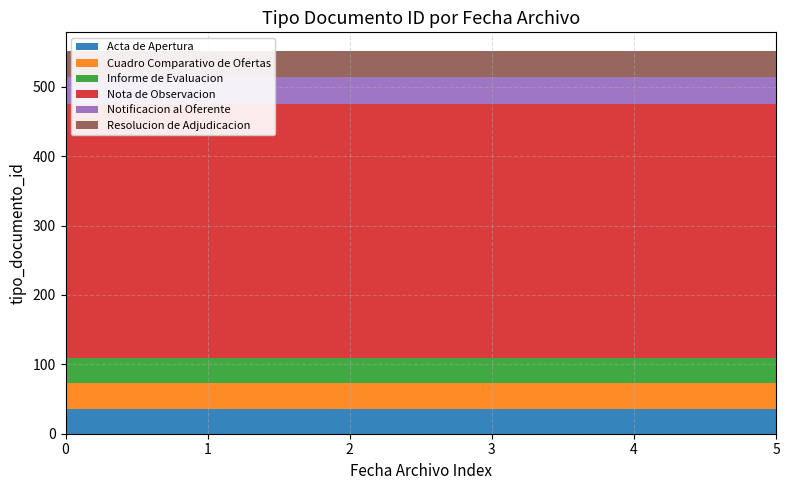

Reading left to right, extract all data points from this chart.

Acta de Apertura: 2018-12-11 12:22:19=35	2018-12-11 12:22:19=35	2018-12-11 12:22:19=35	2018-12-13 17:21:14=35	2018-12-11 12:22:19=35	2018-12-11 12:22:19=35
Cuadro Comparativo de Ofertas: 2018-12-11 12:22:19=38	2018-12-11 12:22:19=38	2018-12-11 12:22:19=38	2018-12-13 17:21:14=38	2018-12-11 12:22:19=38	2018-12-11 12:22:19=38
Informe de Evaluacion: 2018-12-11 12:22:19=36	2018-12-11 12:22:19=36	2018-12-11 12:22:19=36	2018-12-13 17:21:14=36	2018-12-11 12:22:19=36	2018-12-11 12:22:19=36
Nota de Observacion: 2018-12-11 12:22:19=366	2018-12-11 12:22:19=366	2018-12-11 12:22:19=366	2018-12-13 17:21:14=366	2018-12-11 12:22:19=366	2018-12-11 12:22:19=366
Notificacion al Oferente: 2018-12-11 12:22:19=39	2018-12-11 12:22:19=39	2018-12-11 12:22:19=39	2018-12-13 17:21:14=39	2018-12-11 12:22:19=39	2018-12-11 12:22:19=39
Resolucion de Adjudicacion: 2018-12-11 12:22:19=37	2018-12-11 12:22:19=37	2018-12-11 12:22:19=37	2018-12-13 17:21:14=37	2018-12-11 12:22:19=37	2018-12-11 12:22:19=37